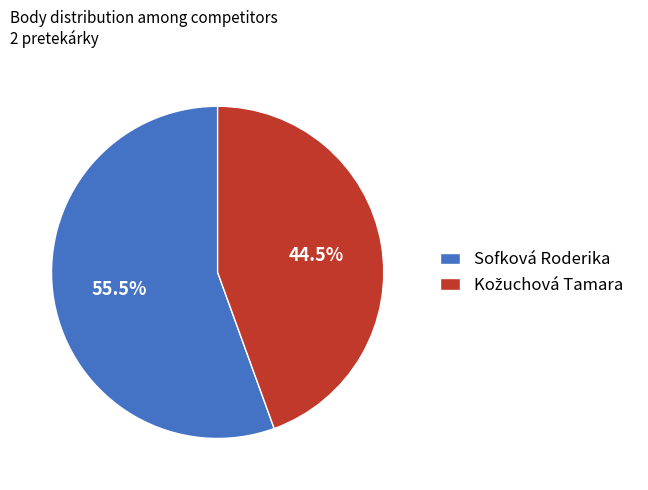

Which slice is the largest?

Sofková Roderika